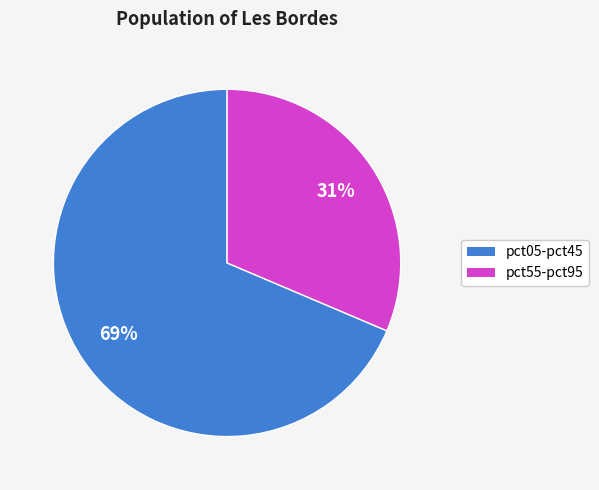

To the nearest percent, what is the average slice percentage?

50%